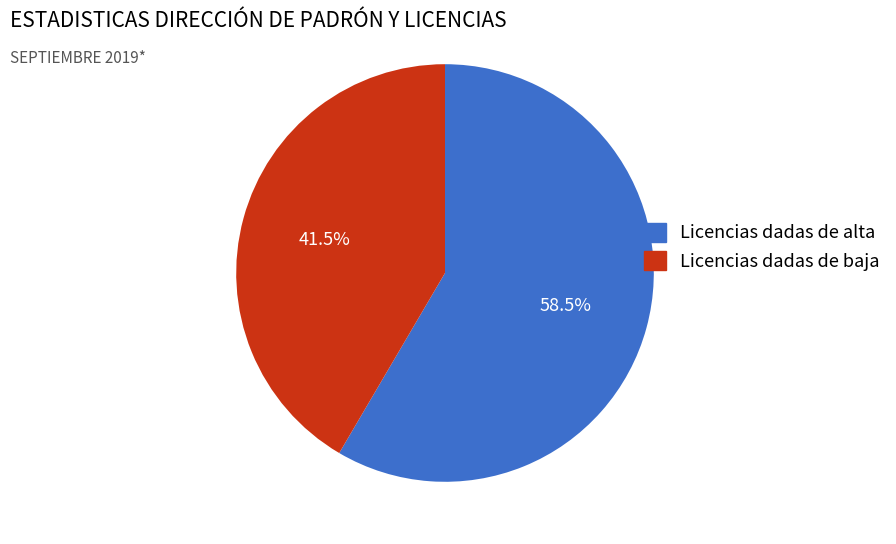

Do Licencias dadas de alta and Licencias dadas de baja together represent more than half of the pie?

Yes